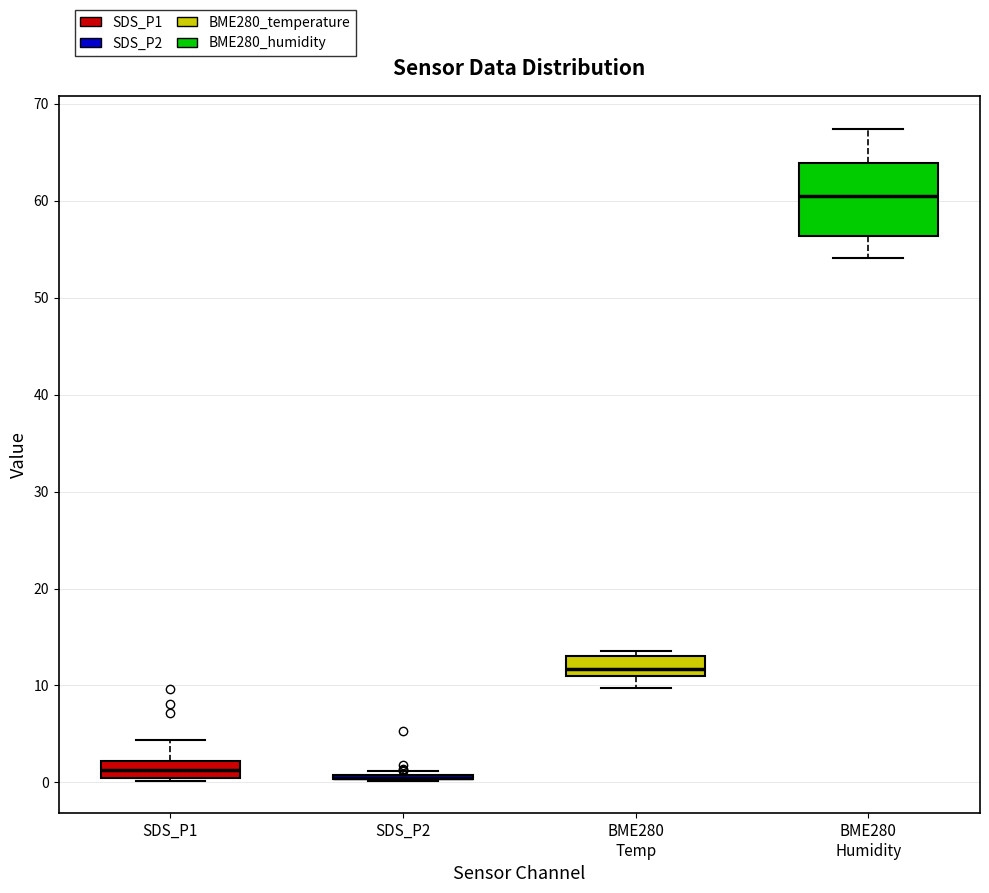

Where is the upper edge of the box for SDS_P1 on the y-axis? The values are not printed on the chart, so give them approximately, as read against the axis.

2